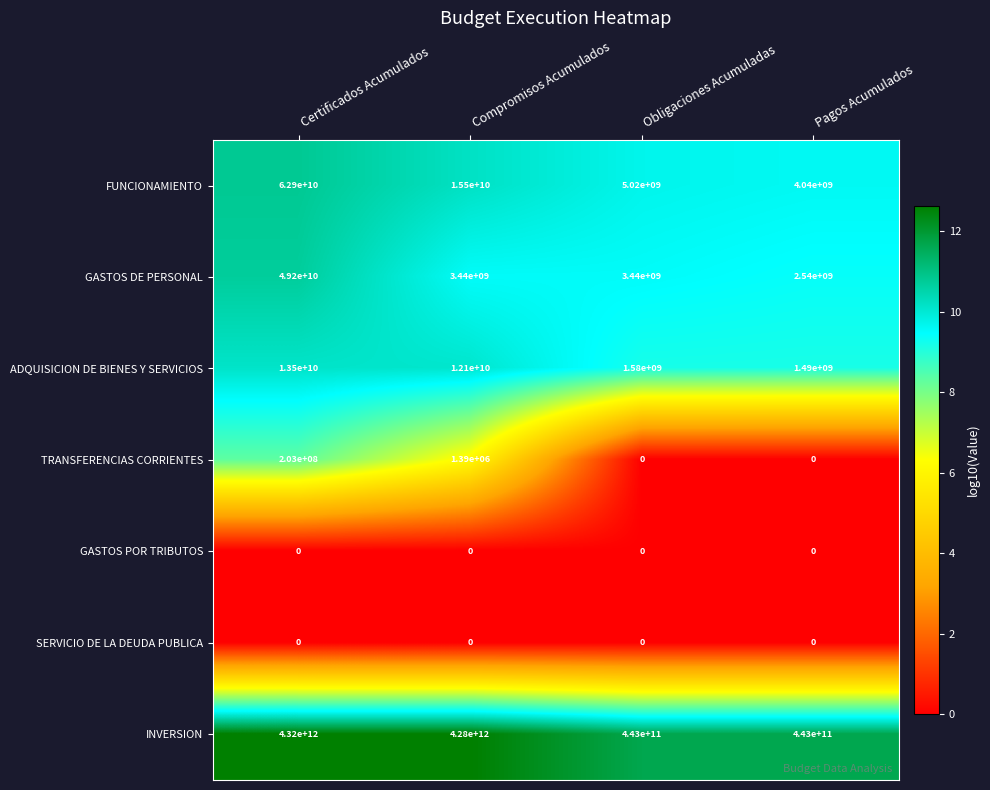

What is the difference between the second highest and second lowest values in the FUNCIONAMIENTO series?

10480000000